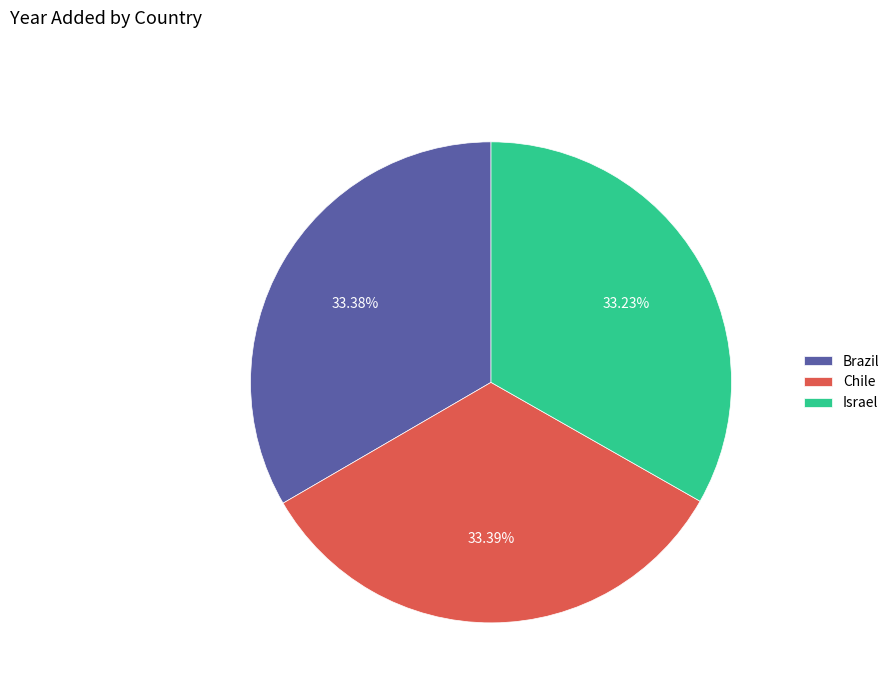

Combined, do Chile and Israel account for over 50%?

Yes